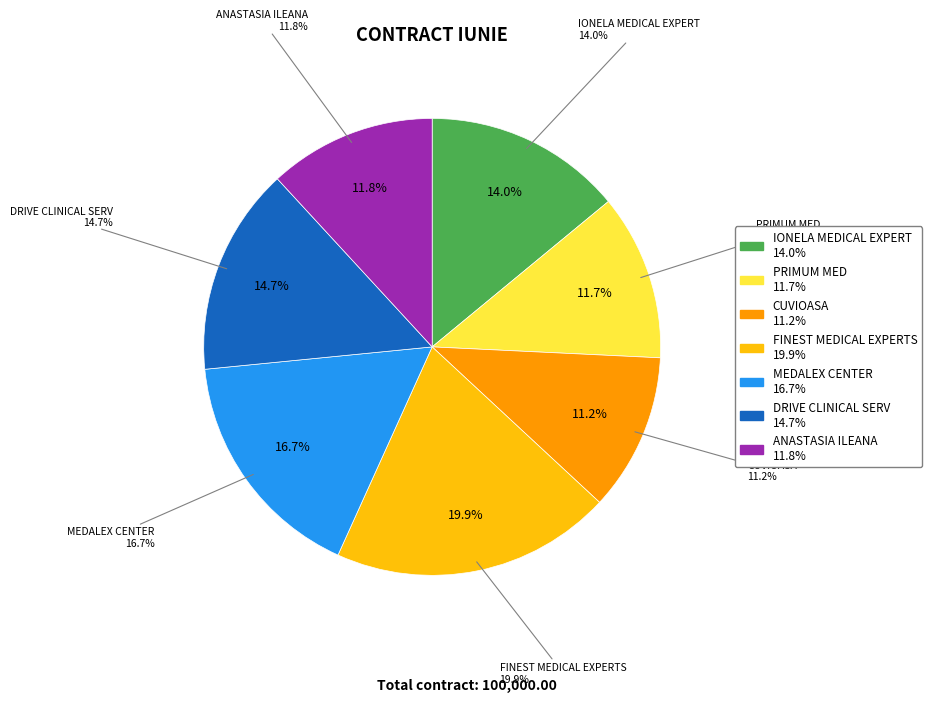

True or false: DRIVE CLINICAL SERV accounts for 15% of the total.

True